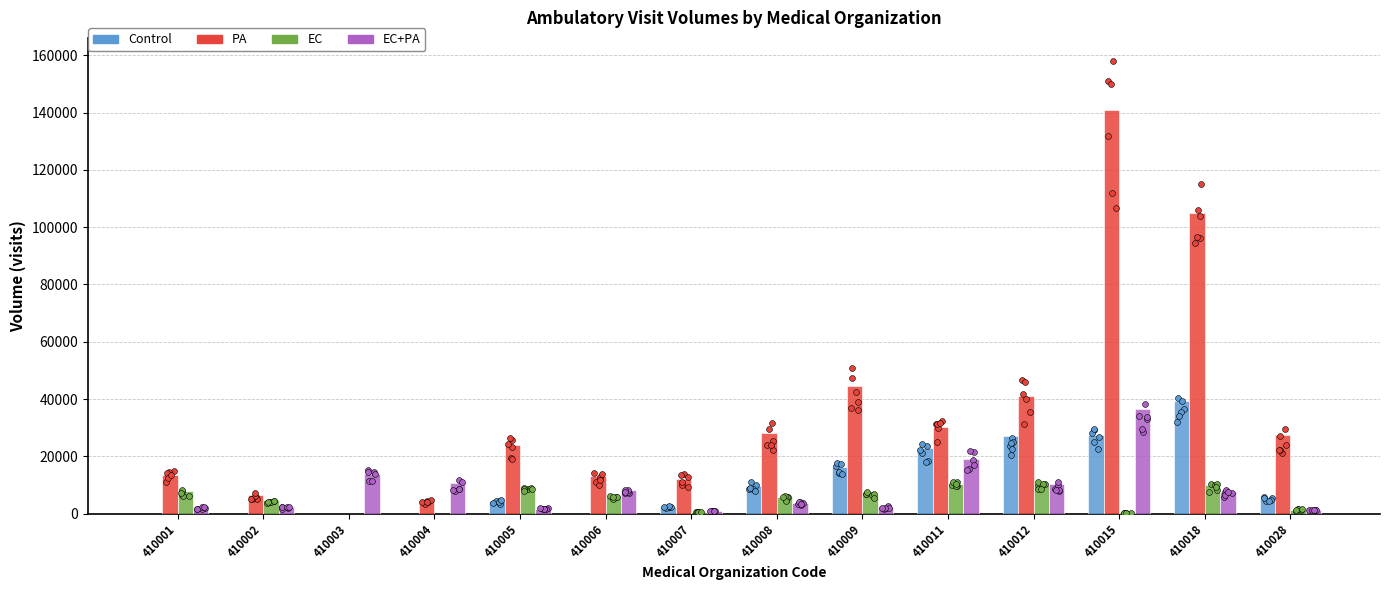

Which series has the largest total across all categories?

PA